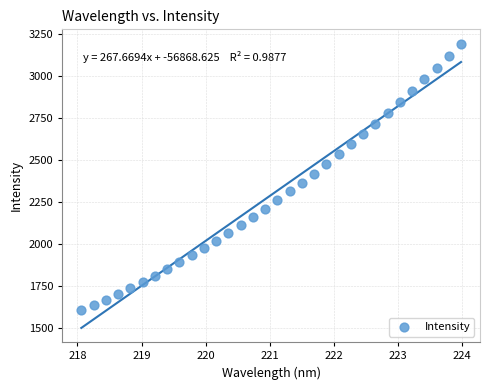

What is the range of X values (max minus min)?

5.9